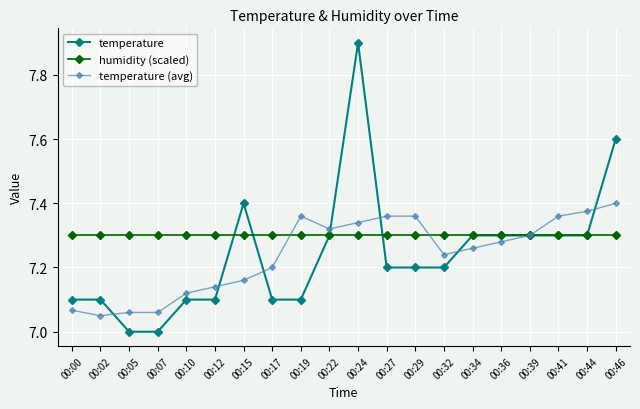

List the series in order of their peak value, highest first.

temperature, temperature (avg), humidity (scaled)